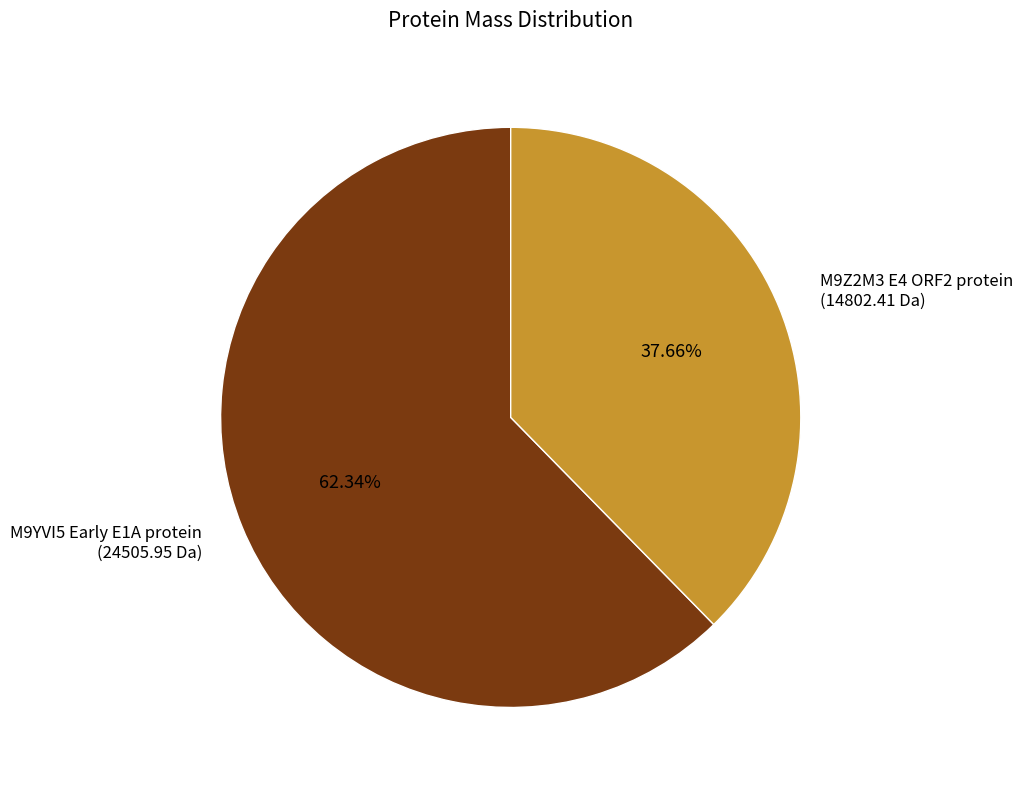

Which category has the smallest portion of the pie?

M9Z2M3 E4 ORF2 protein